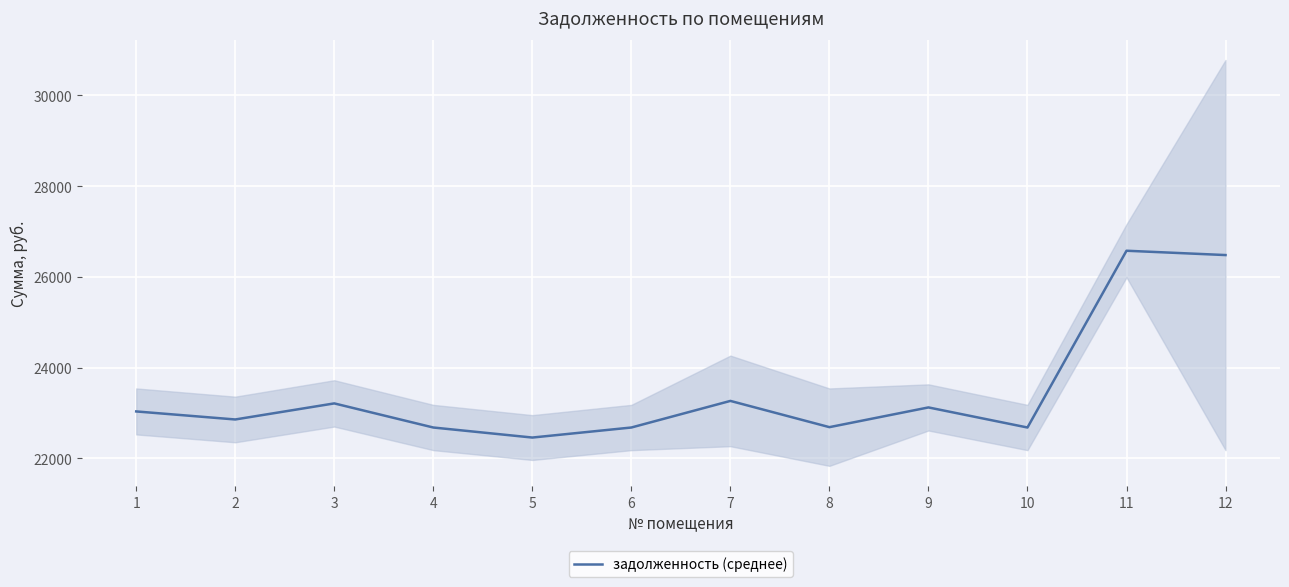

What is the difference between the maximum and second lowest values?

3897.9